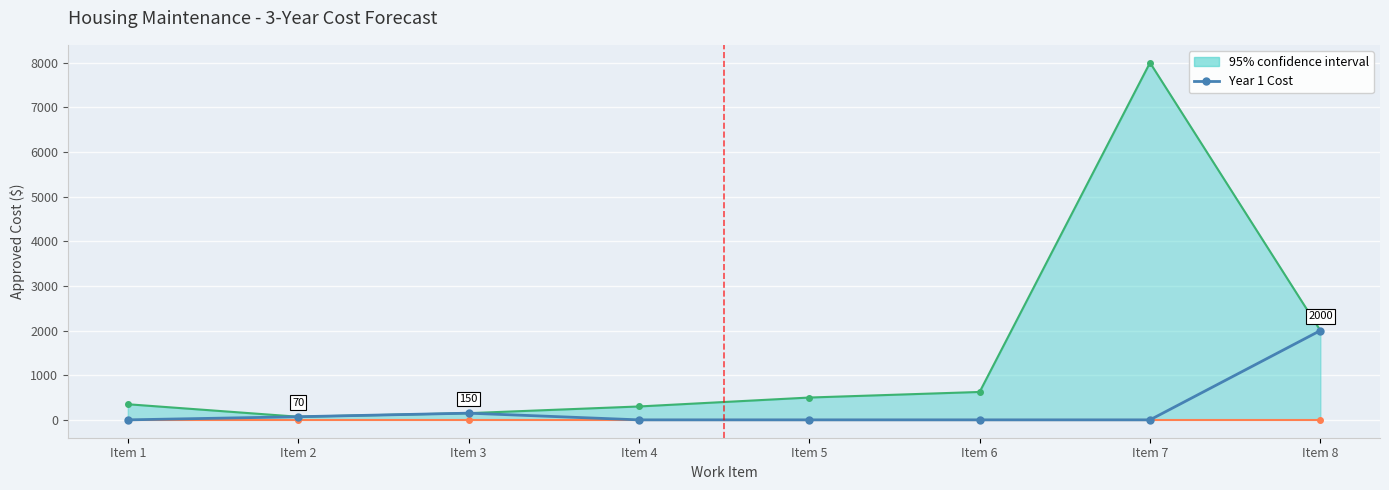

How many points are higher than both their immediate neighbors (excluding endpoints)?

1